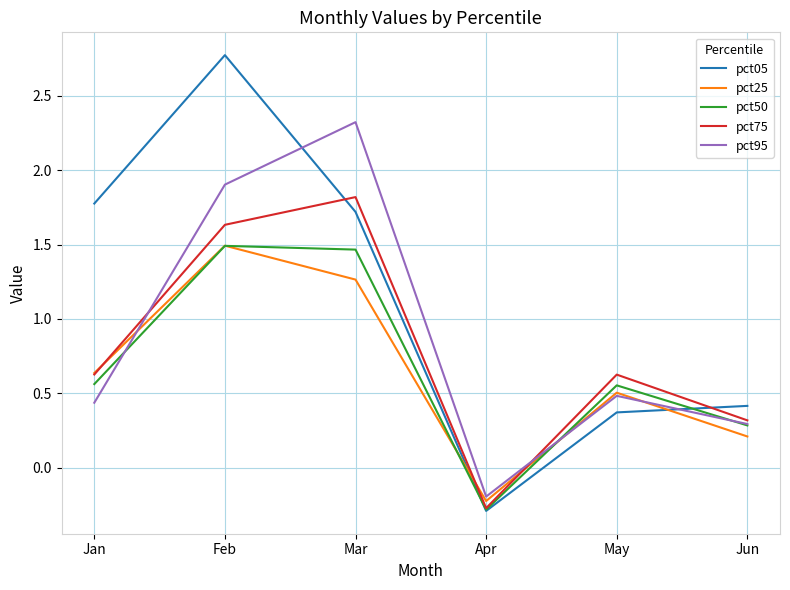

True or false: pct05 and pct95 intersect in this chart.

True